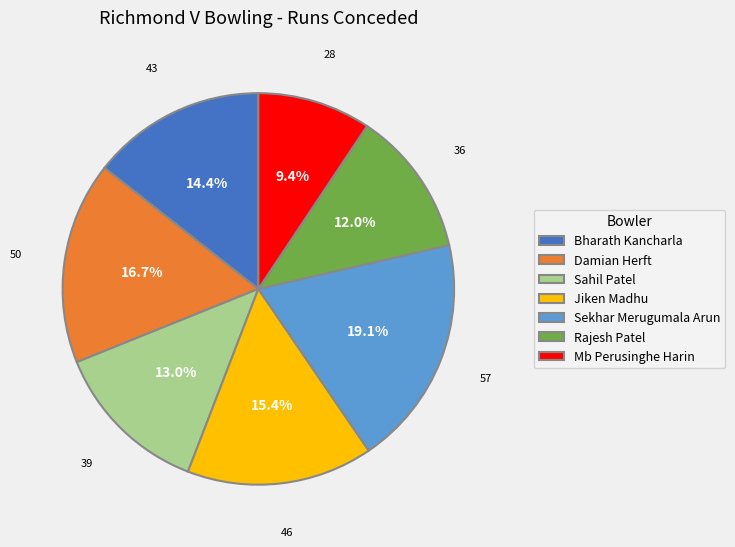

What is the ratio of the value at Rajesh Patel to the value at Jiken Madhu?

0.8